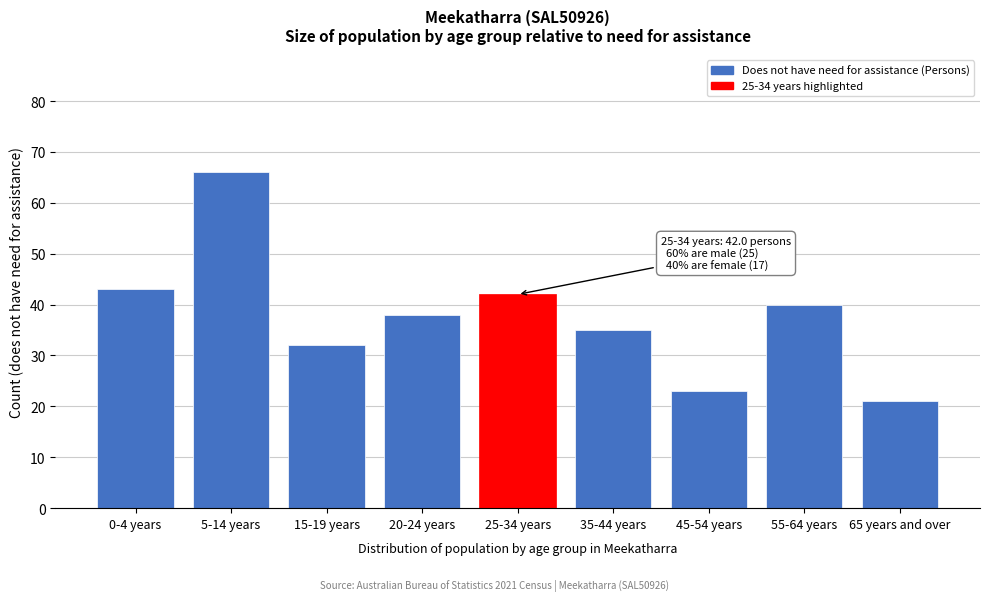

Reading right to left, transcribe all the data shown in this chart.

21	40	23	35	42	38	32	66	43